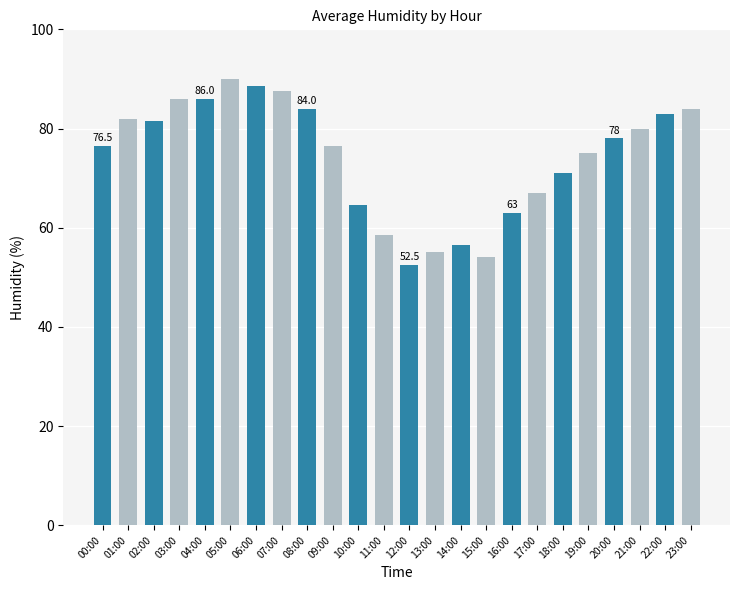

At which category does the chart reach its peak across all series?

05:00